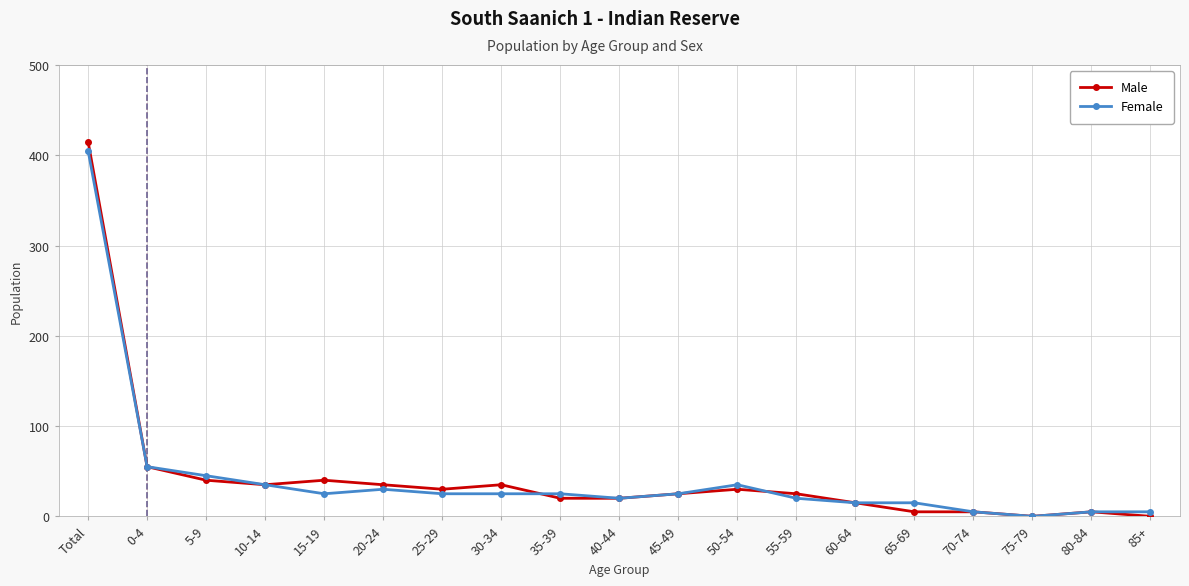

What is the label of the 16th point from the right?

10-14